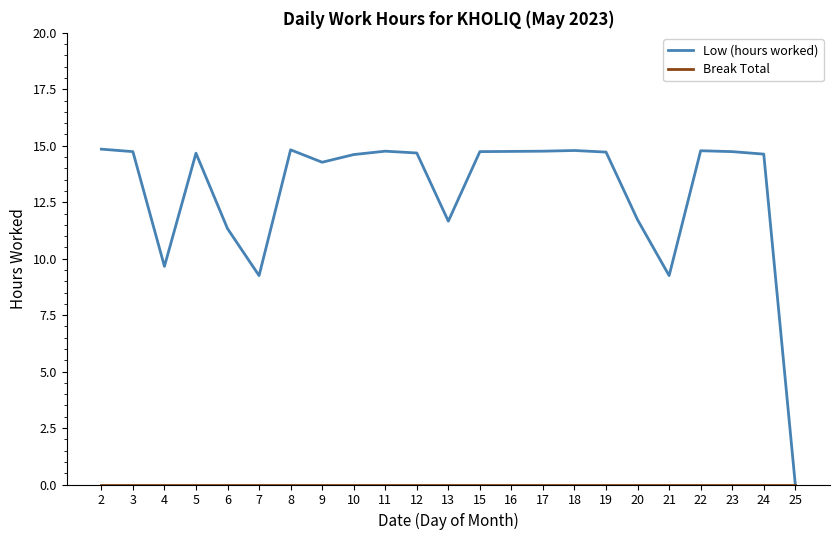

What is the spread (max minus min) of values at 3?

14.7